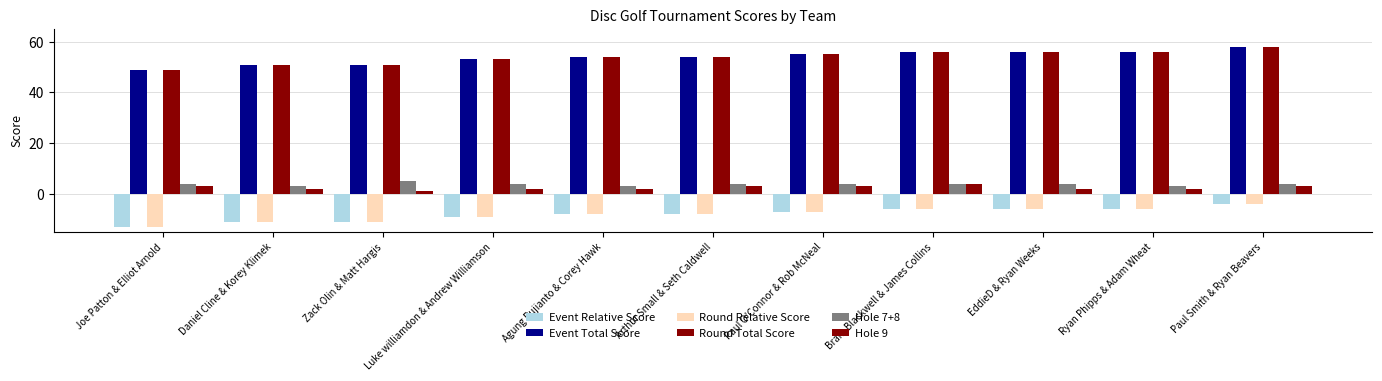

What is the sum of all Hole 7+8 values?

42